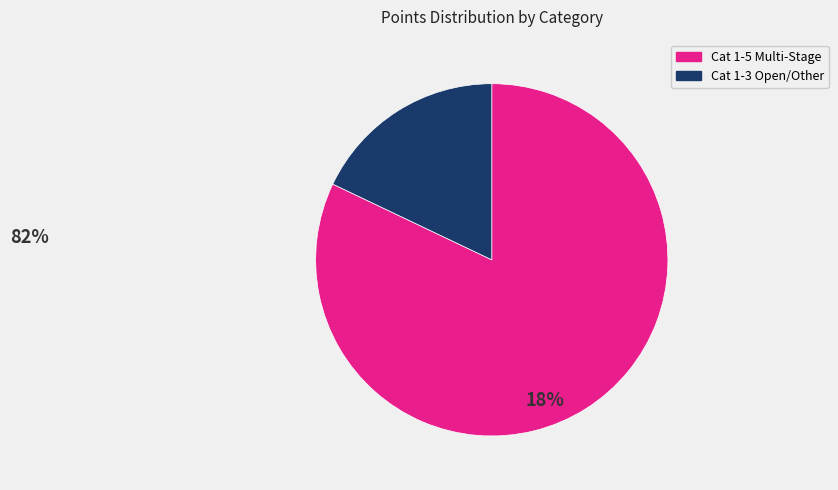

Is there any slice that represents more than half of the pie?

Yes